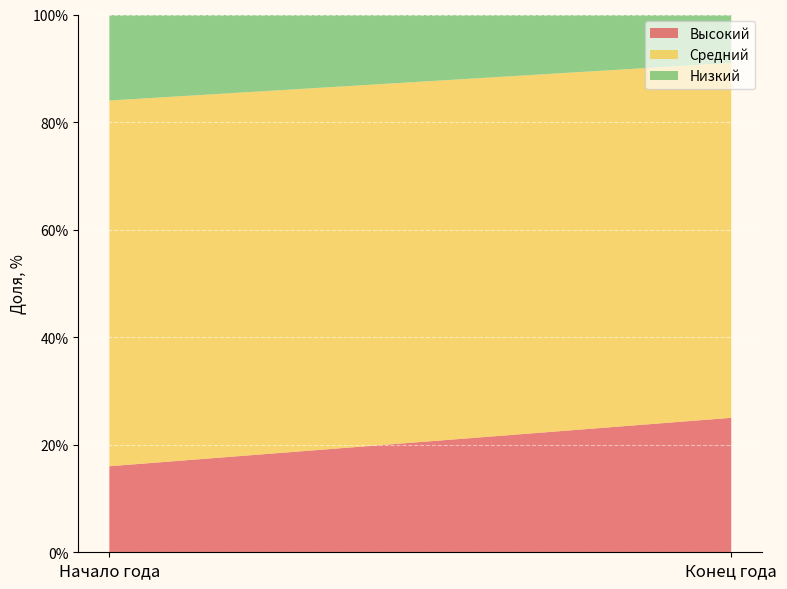

Reading right to left, what are all the values shown in this chart?

Высокий: 25	16
Средний: 66	68
Низкий: 9	16